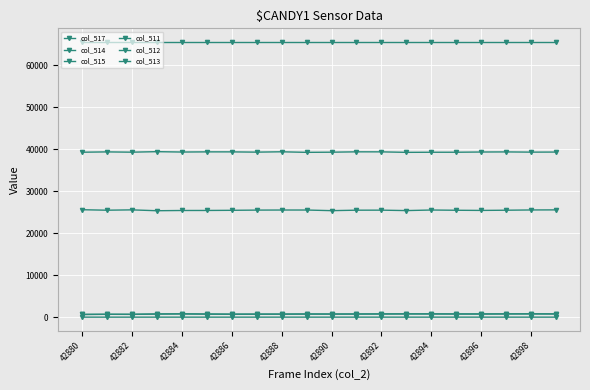

How many data points does each series have?

20